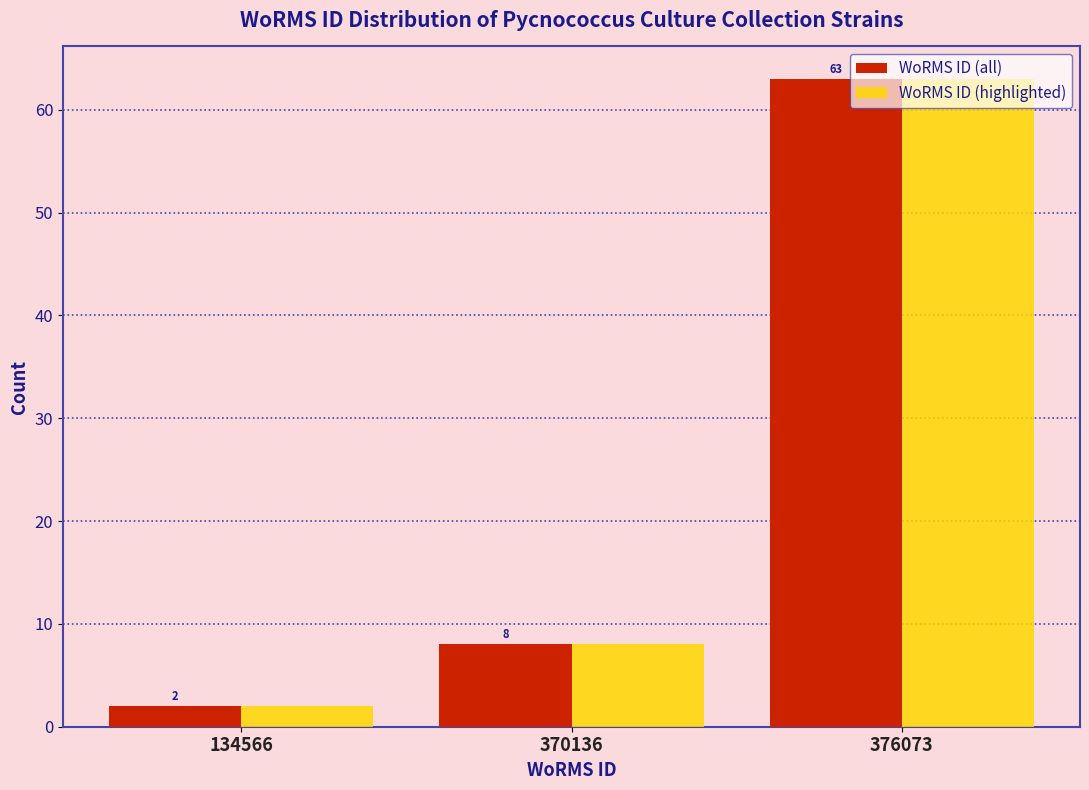

True or false: WoRMS ID (highlighted) has a value of 4 at 370136.

False